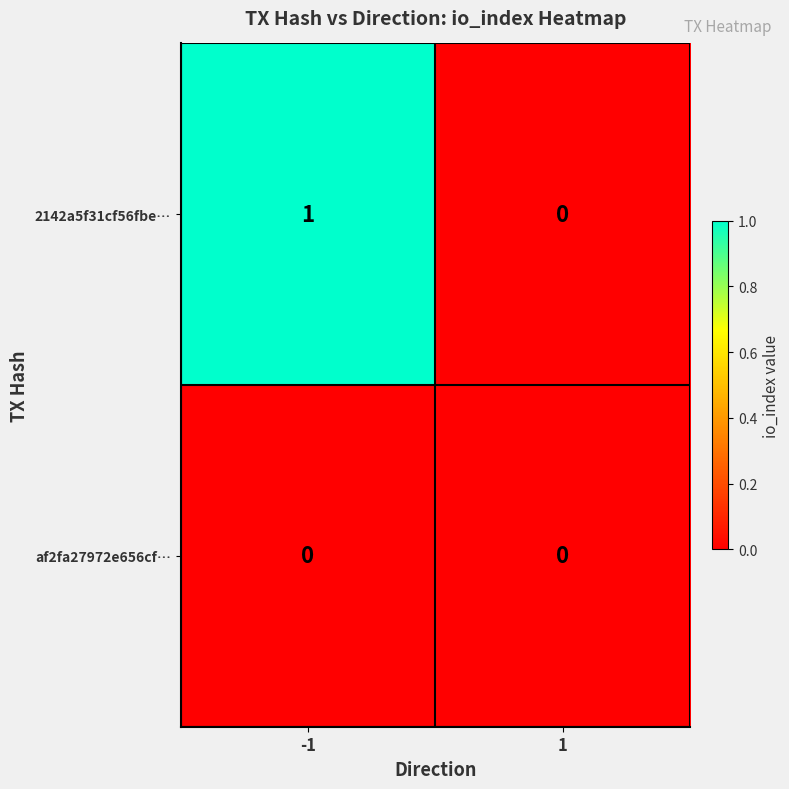

Between -1 and 1, which series saw the biggest shift?

2142a5f31cf56fbe…